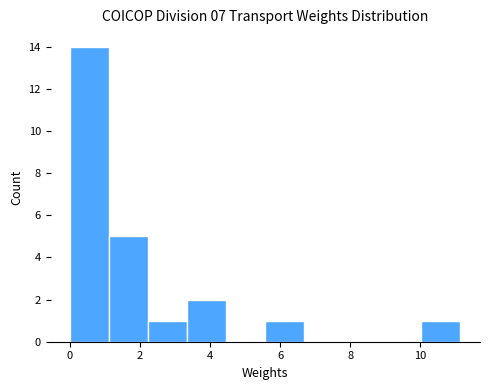

Over which range of the x-axis is the bar tallest?

0.0 to 1.2